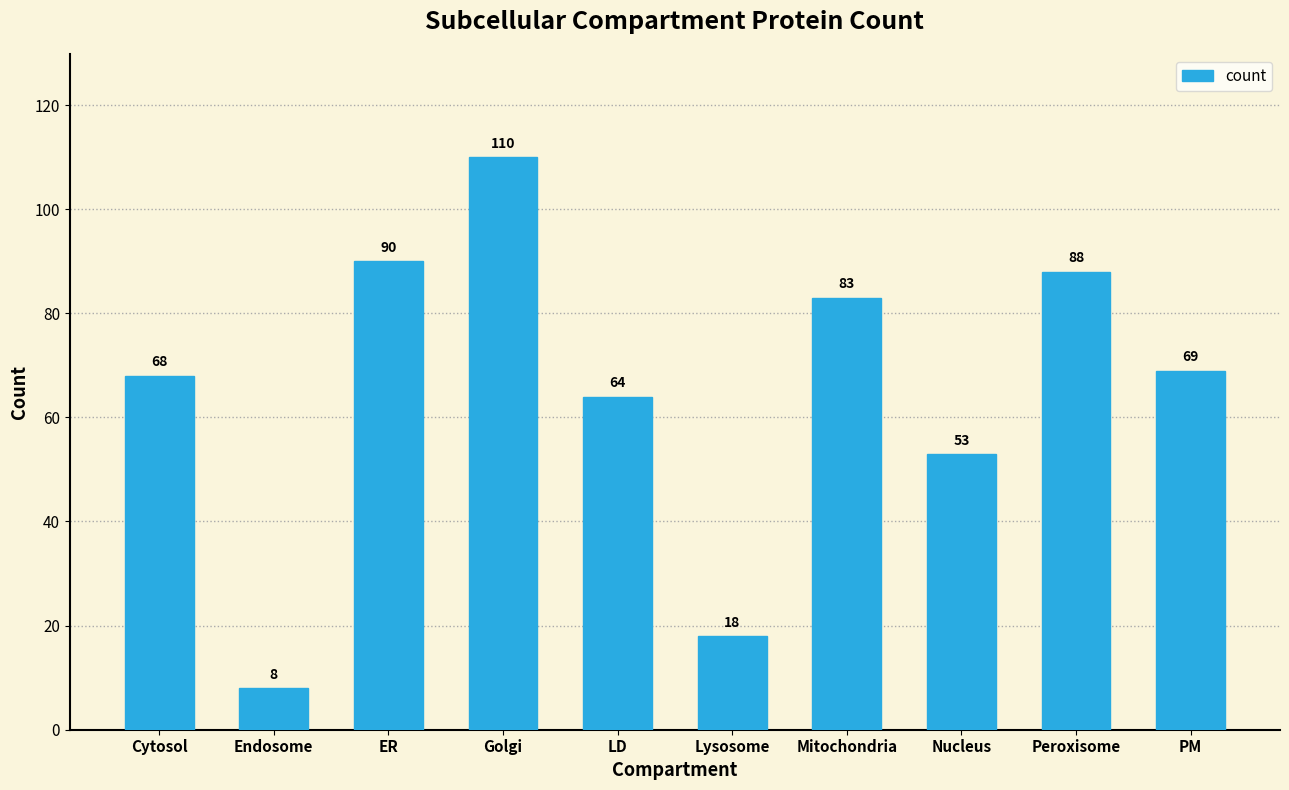

What is the label of the 6th bar from the right?

LD